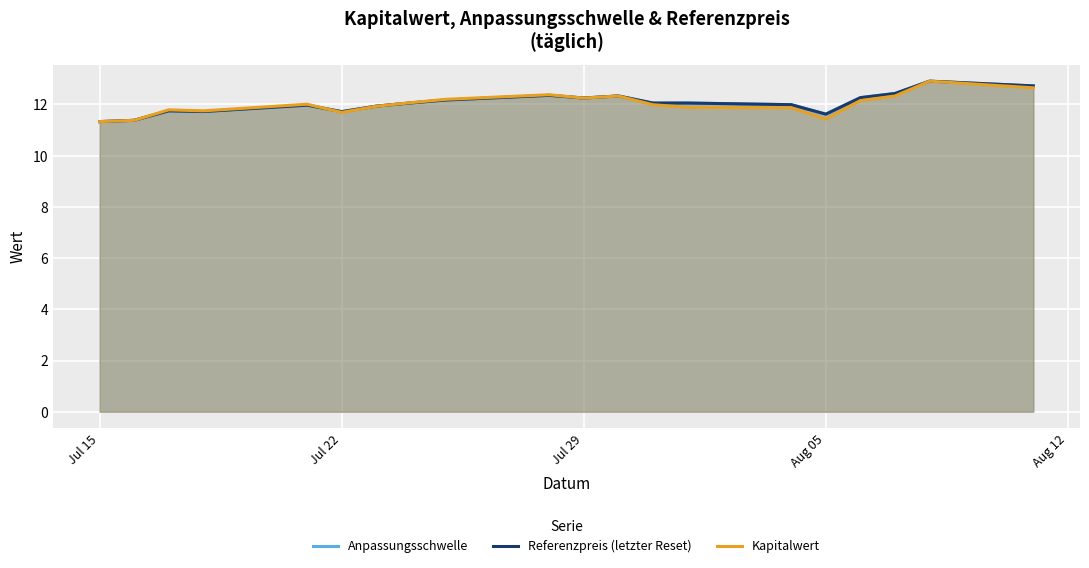

Which series ends up on top after the final intersection of Anpassungsschwelle and Referenzpreis (letzter Reset)?

Anpassungsschwelle